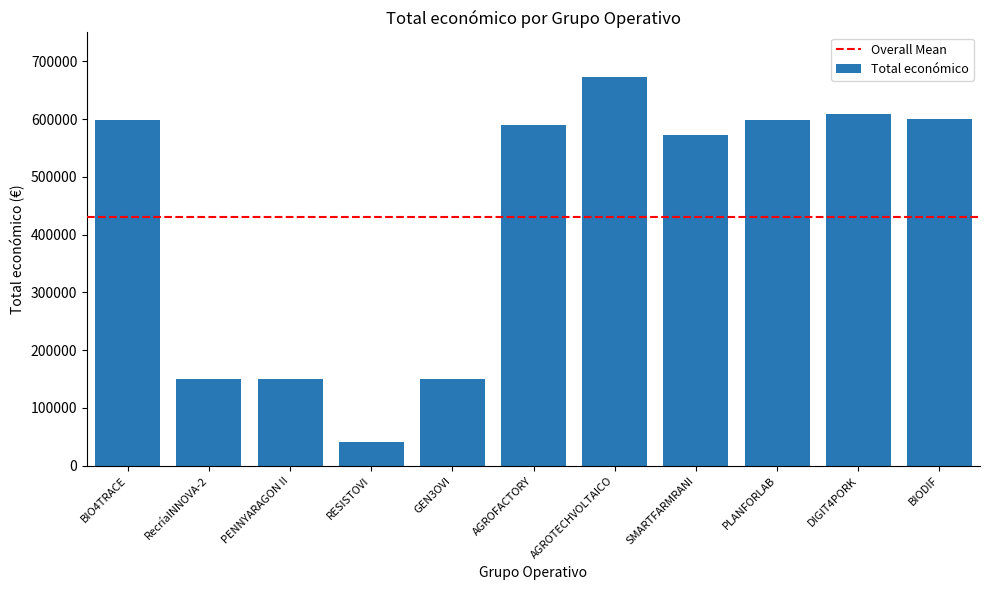

Are the bars horizontal?

No